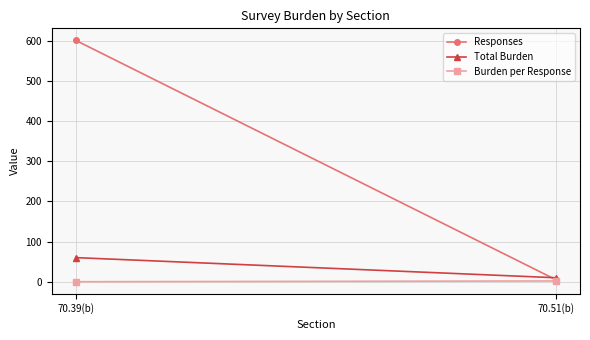

Is the value of Total Burden at 70.51(b) greater than the value of Burden per Response at 70.39(b)?

Yes